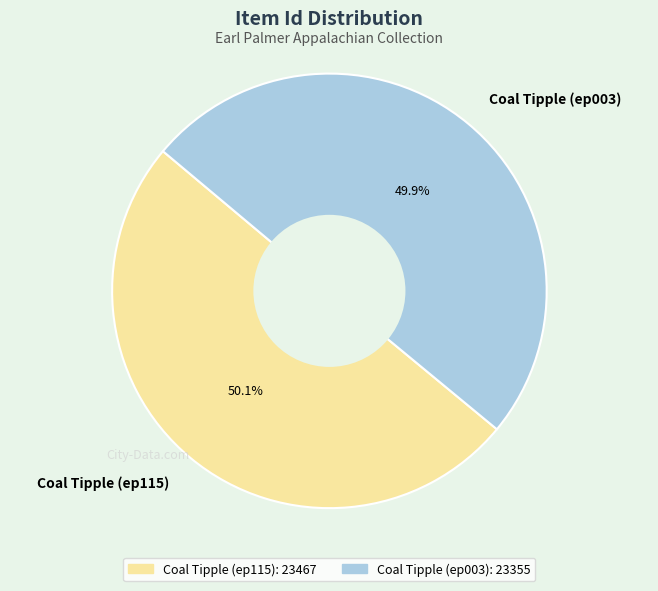

Count the number of slices in the pie.

2